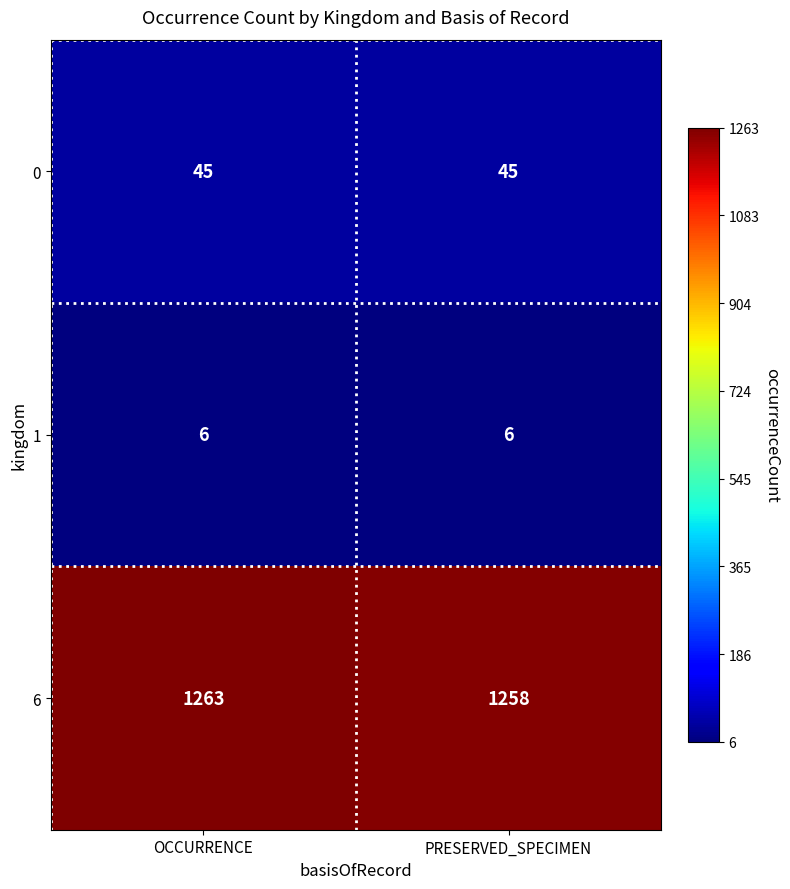

How many distinct data groups are displayed?

3